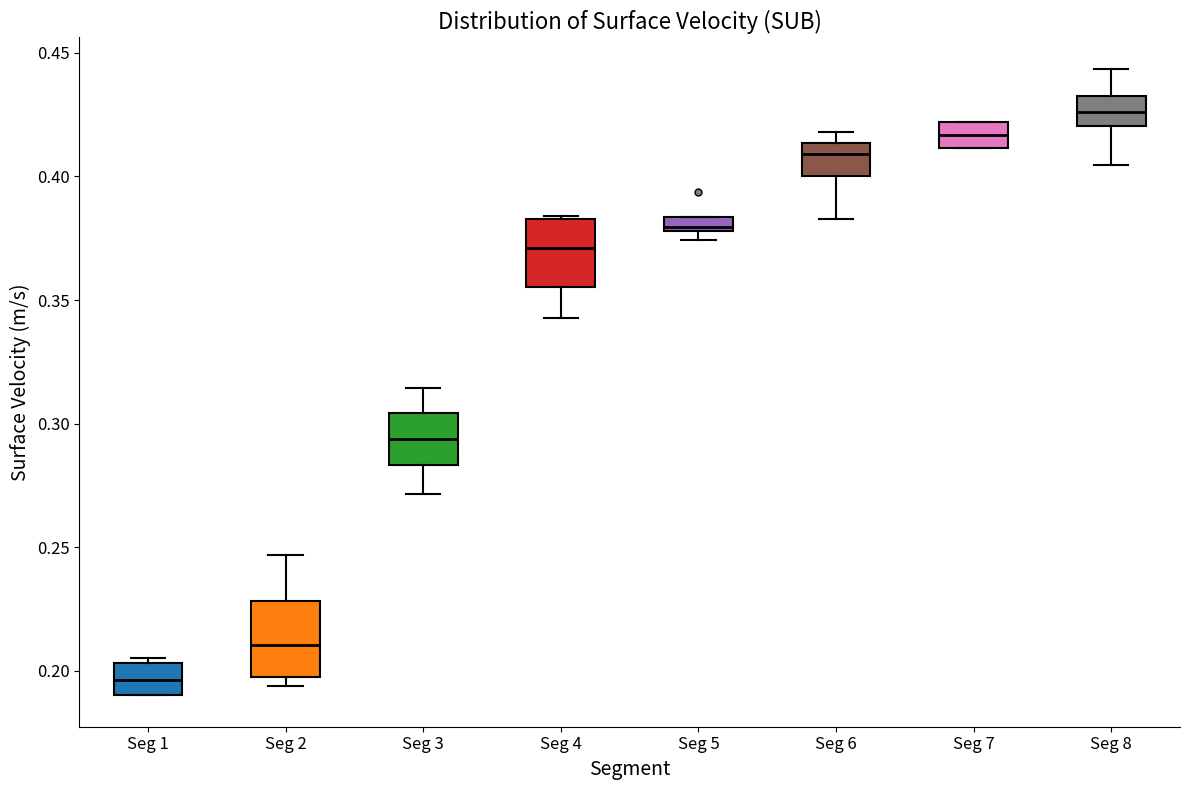

Where does the median line of the box for Seg 6 sit on the y-axis? The values are not printed on the chart, so give them approximately, as read against the axis.

0.410